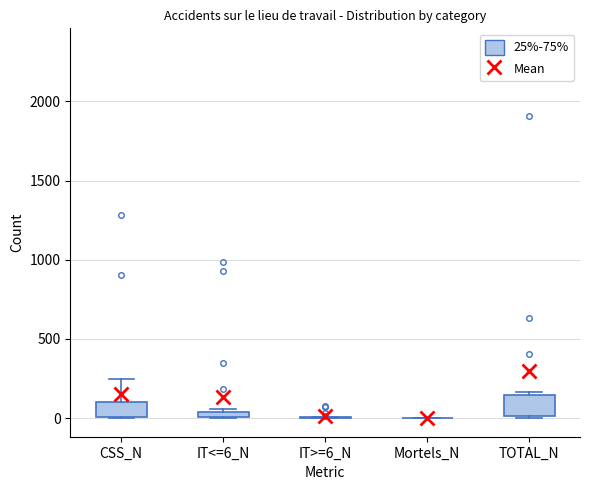

Where is the upper edge of the box for TOTAL_N on the y-axis? The values are not printed on the chart, so give them approximately, as read against the axis.

150